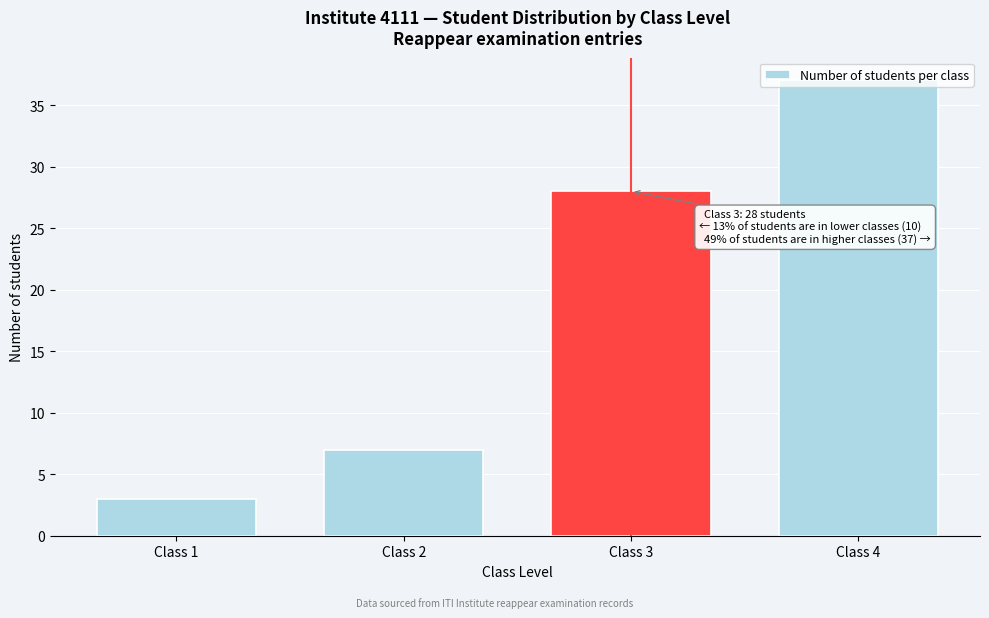

What is the value of the 2nd bar from the left?

7